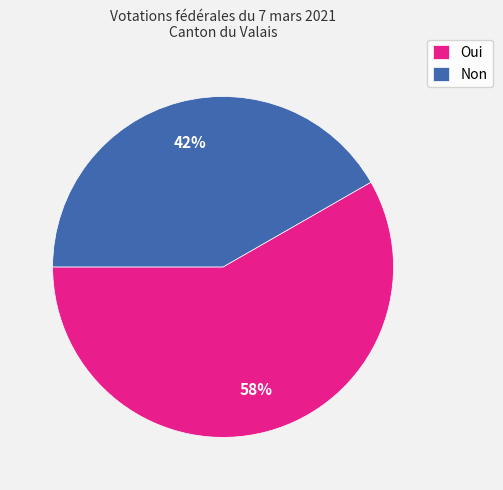

True or false: Non accounts for 42% of the total.

True